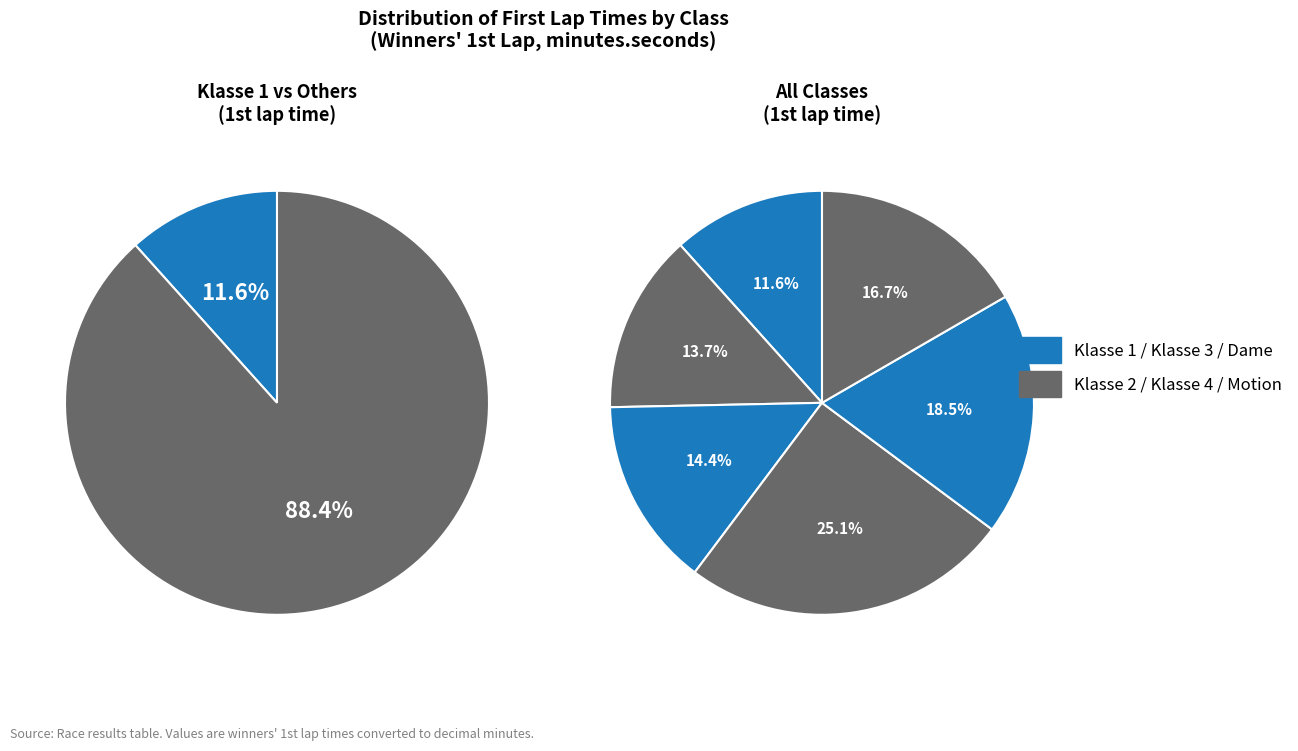

To the nearest percent, what is the combined percentage of Klasse 2 and Klasse 1?

25%